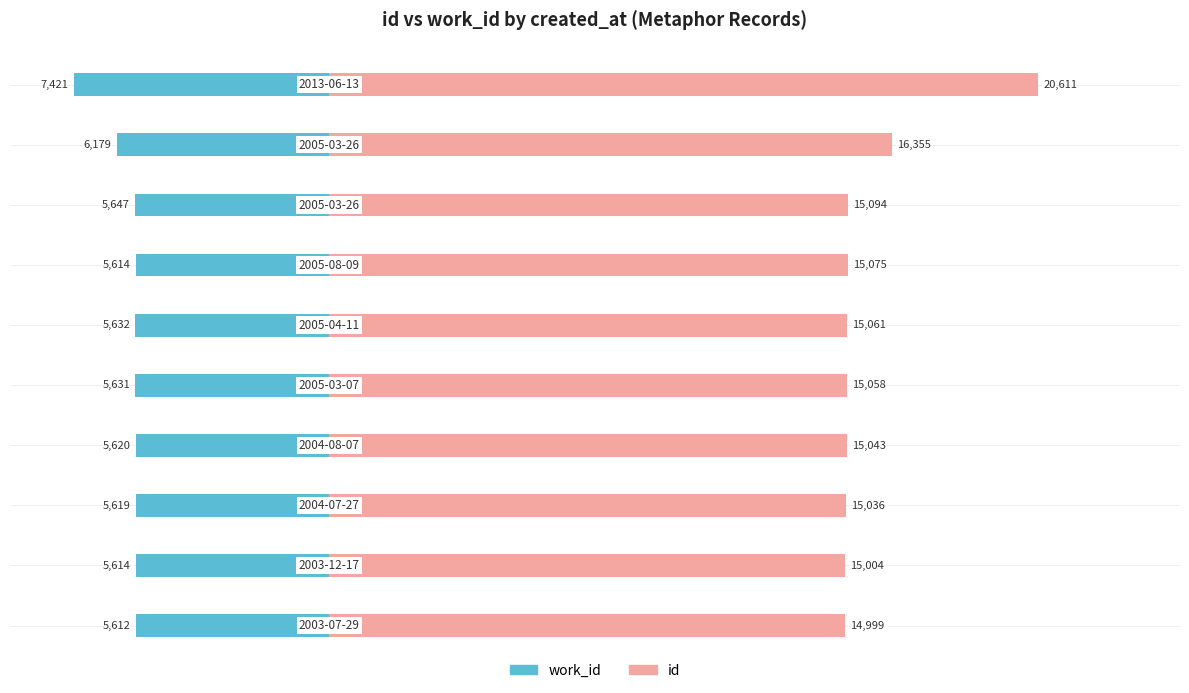

Which series has the largest range (max minus min)?

id